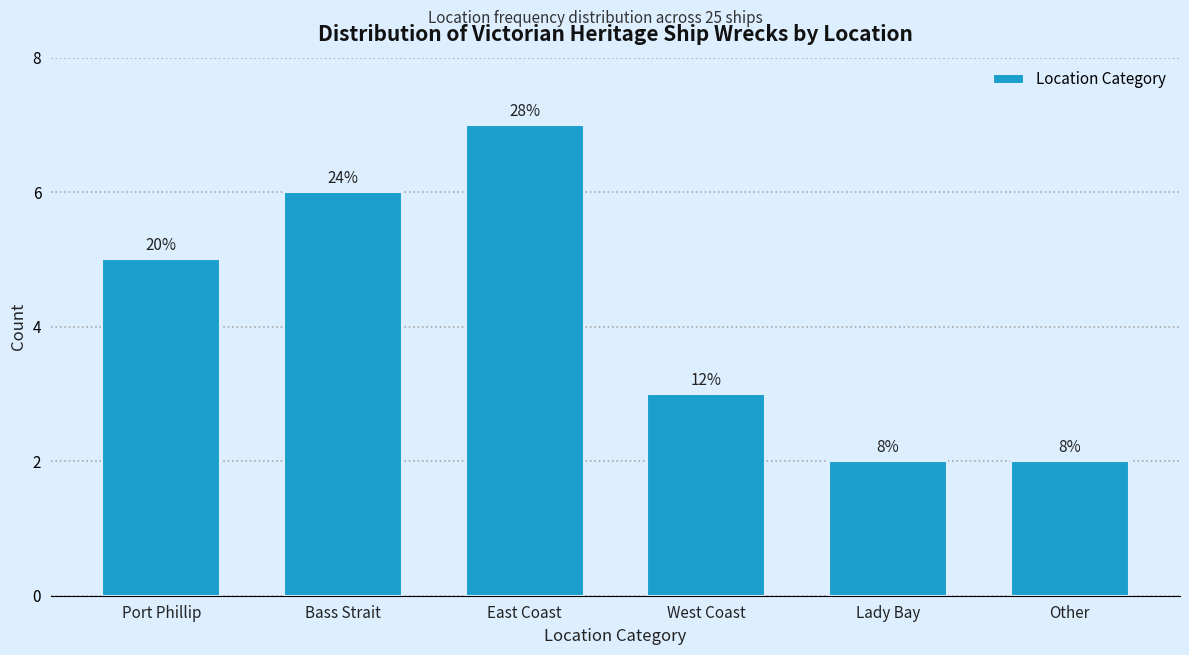

Are the bars horizontal?

No